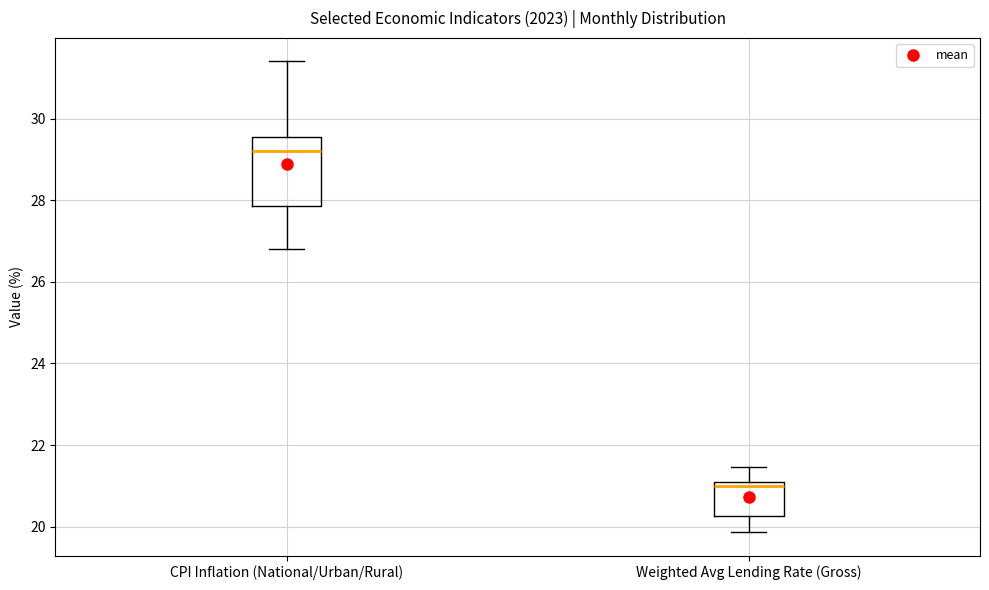

Reading left to right, transcribe this box plot: for each box, give where its median line is, the range the box spans, and where its two whiskers end, as read against the y-axis. The values are not printed on the chart, so give them approximately, as read against the axis.

CPI Inflation (National/Urban/Rural): median 29.2, box 27.8 to 29.6, whiskers 26.8 to 31.4
Weighted Avg Lending Rate (Gross): median 21.0 (just below the box's upper edge), box 20.2 to 21.0, whiskers 19.8 to 21.4